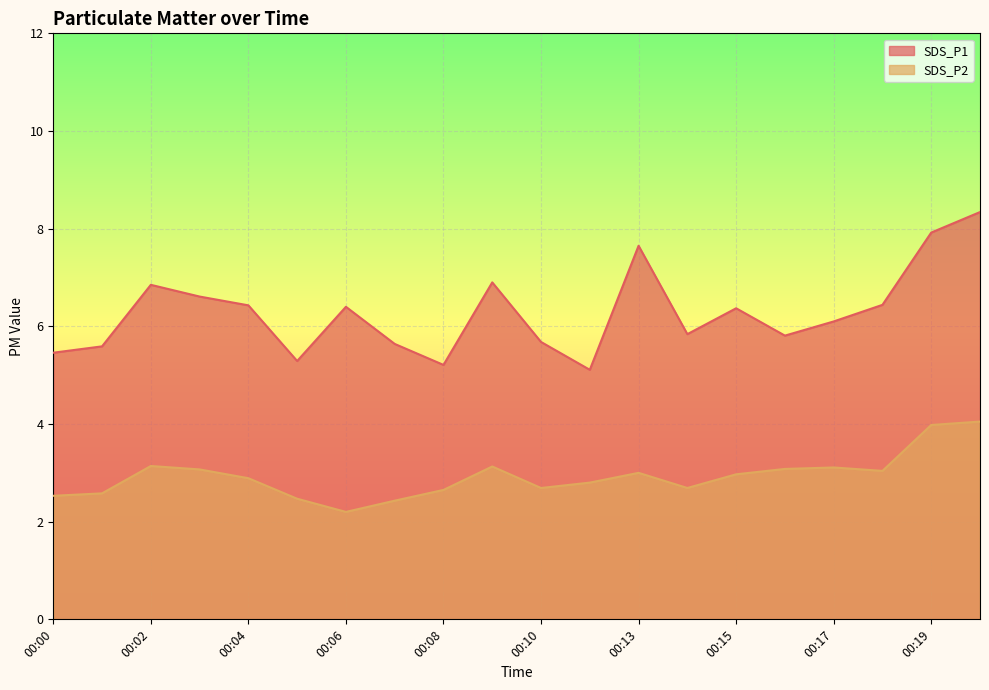

Reading left to right, list all the values displayed in this chart.

SDS_P1: 5.5	5.6	6.8	6.6	6.4	5.3	6.4	5.6	5.2	6.9	5.7	5.1	7.7	5.8	6.4	5.8	6.1	6.4	7.9	8.3
SDS_P2: 2.5	2.6	3.1	3.1	2.9	2.5	2.2	2.4	2.6	3.1	2.7	2.8	3.0	2.7	3.0	3.1	3.1	3.0	4.0	4.0